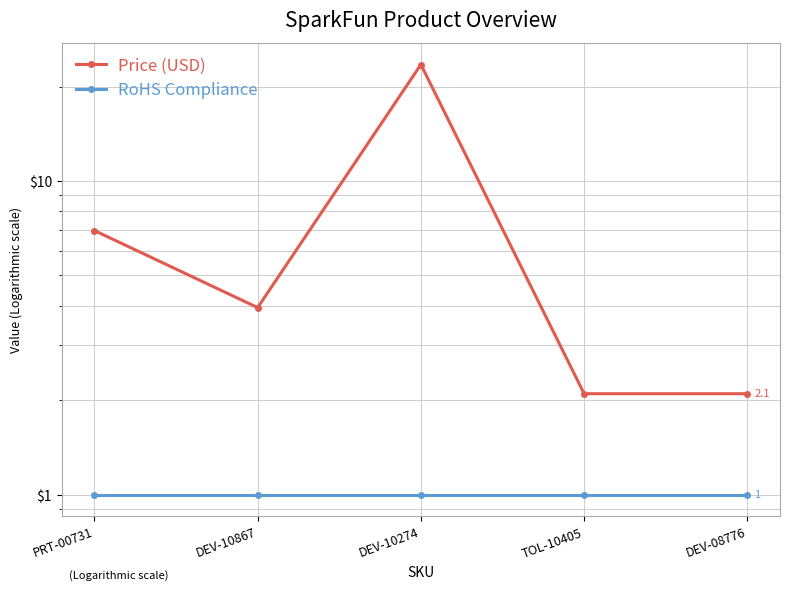

True or false: RoHS Compliance and Price (USD) cross at least once.

False